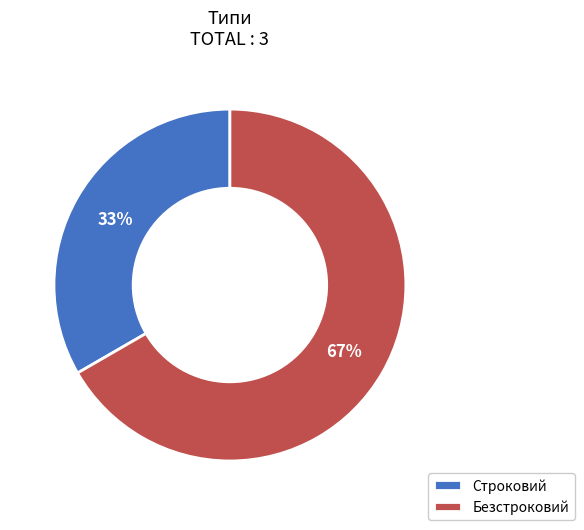

How many slices are in this pie chart?

2